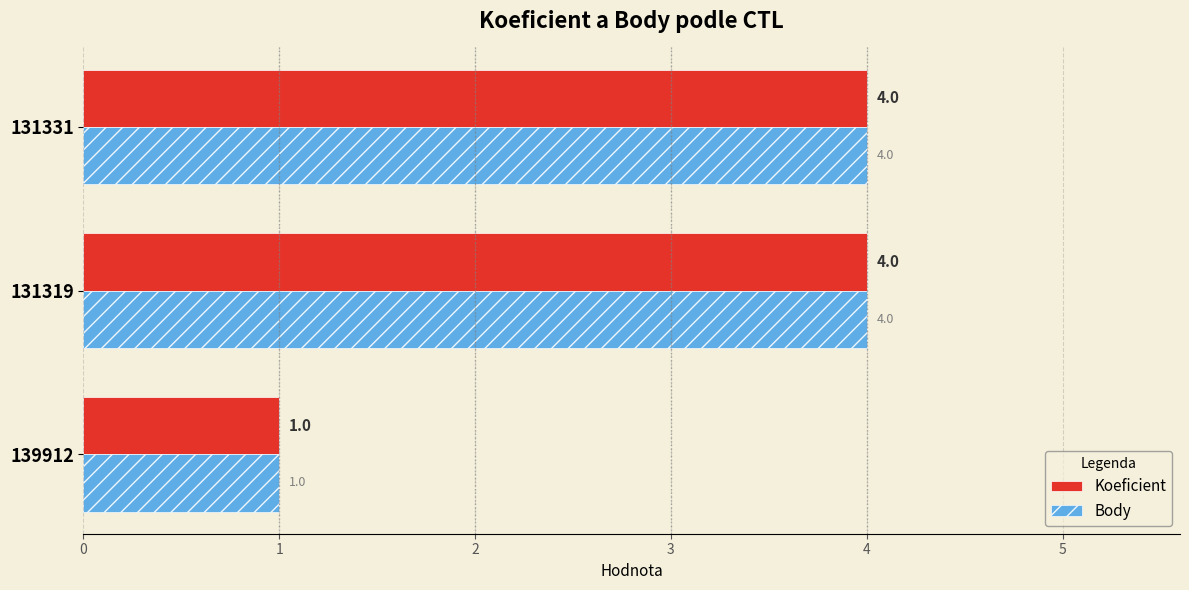

Where is Koeficient nearest to the value 2?

139912